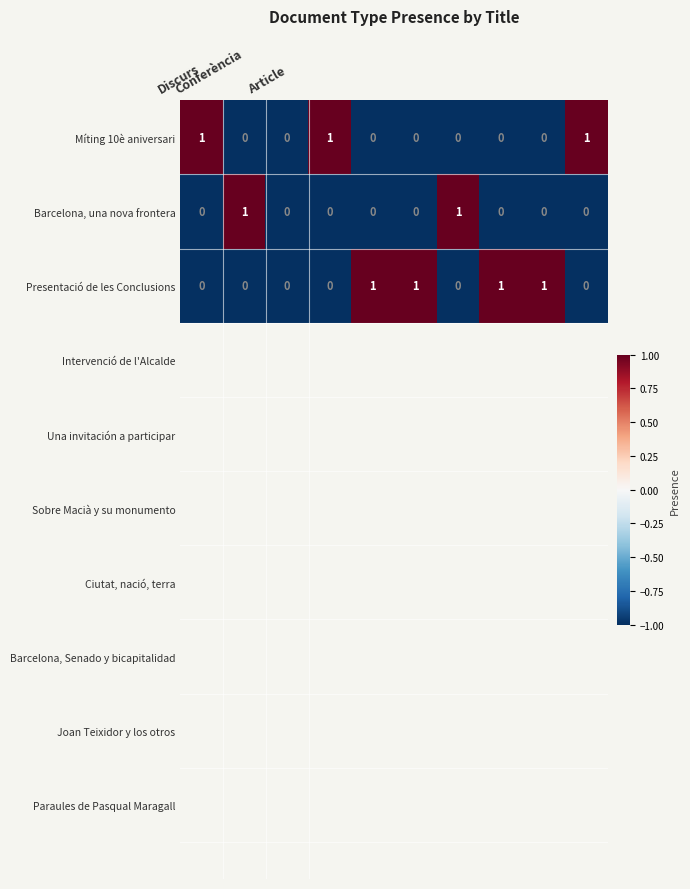

What is the sum of all Míting 10è aniversari values?

3